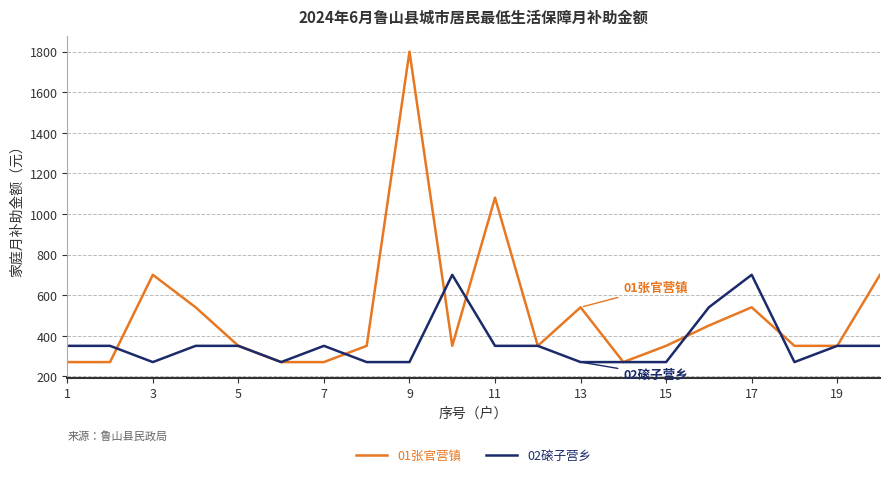

What is the difference between the maximum and minimum values in the 02磙子营乡 series?

430